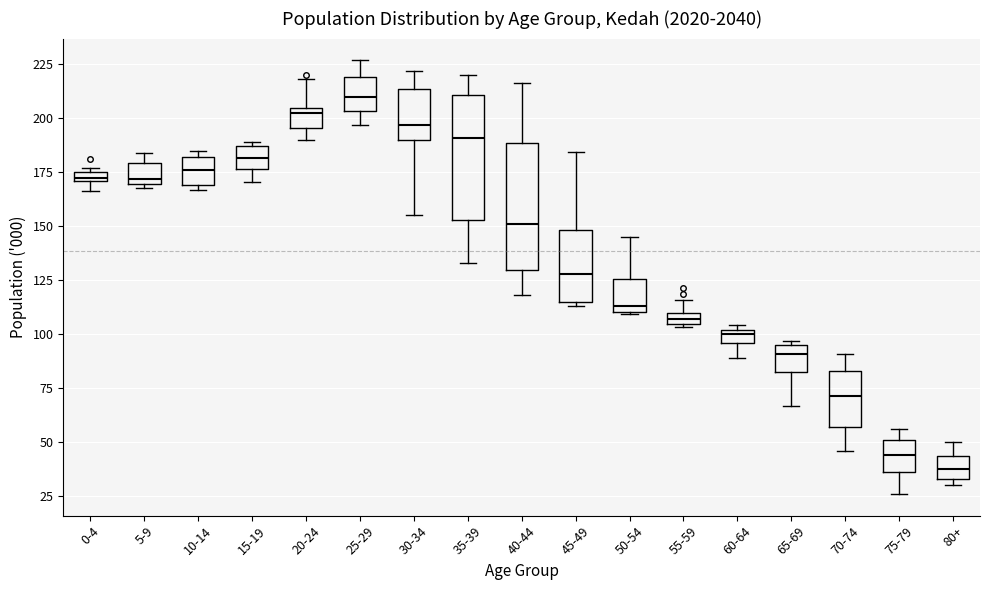

Where is the upper edge of the box for 55-59 on the y-axis? The values are not printed on the chart, so give them approximately, as read against the axis.

110